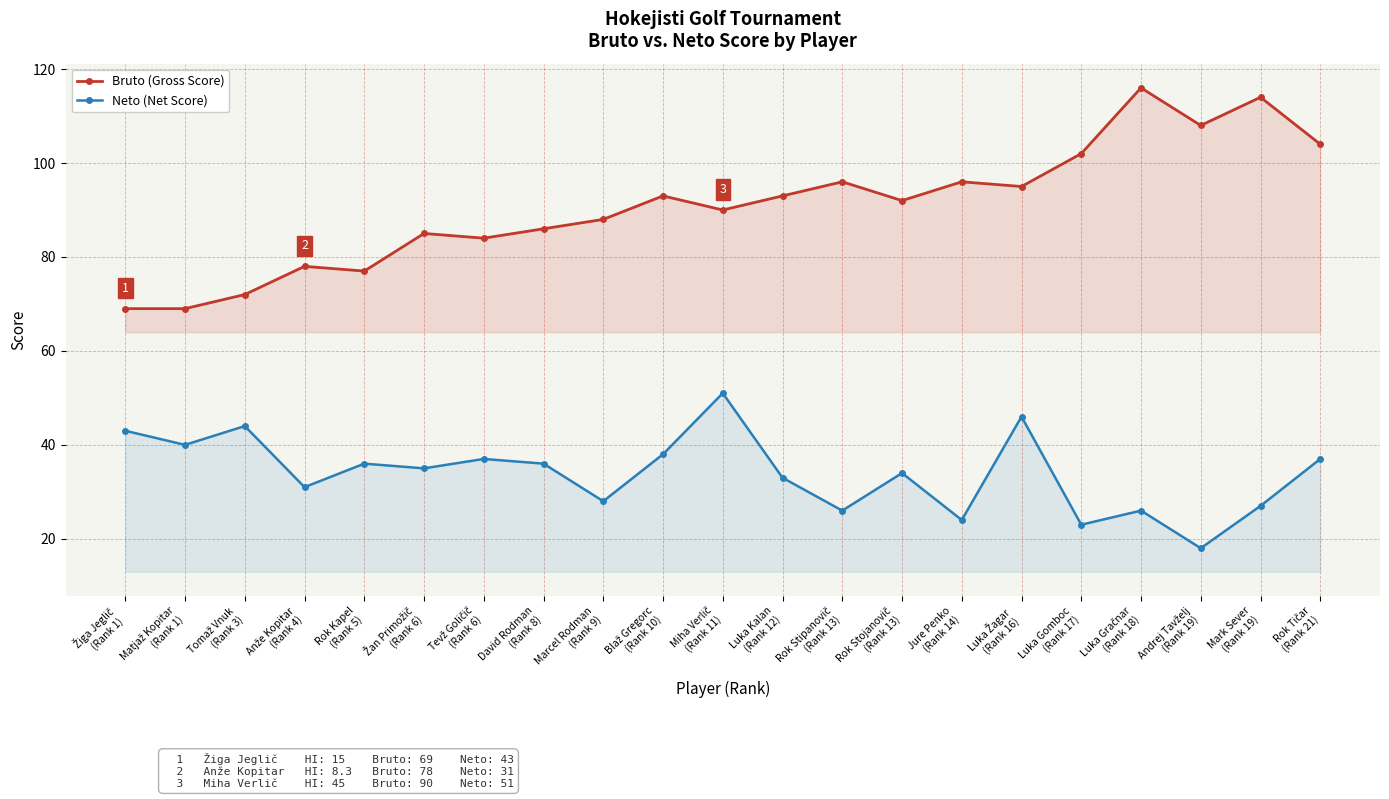

At which label is Neto (Net Score) closest to 34?

Rok Stojanovič
(Rank 13)